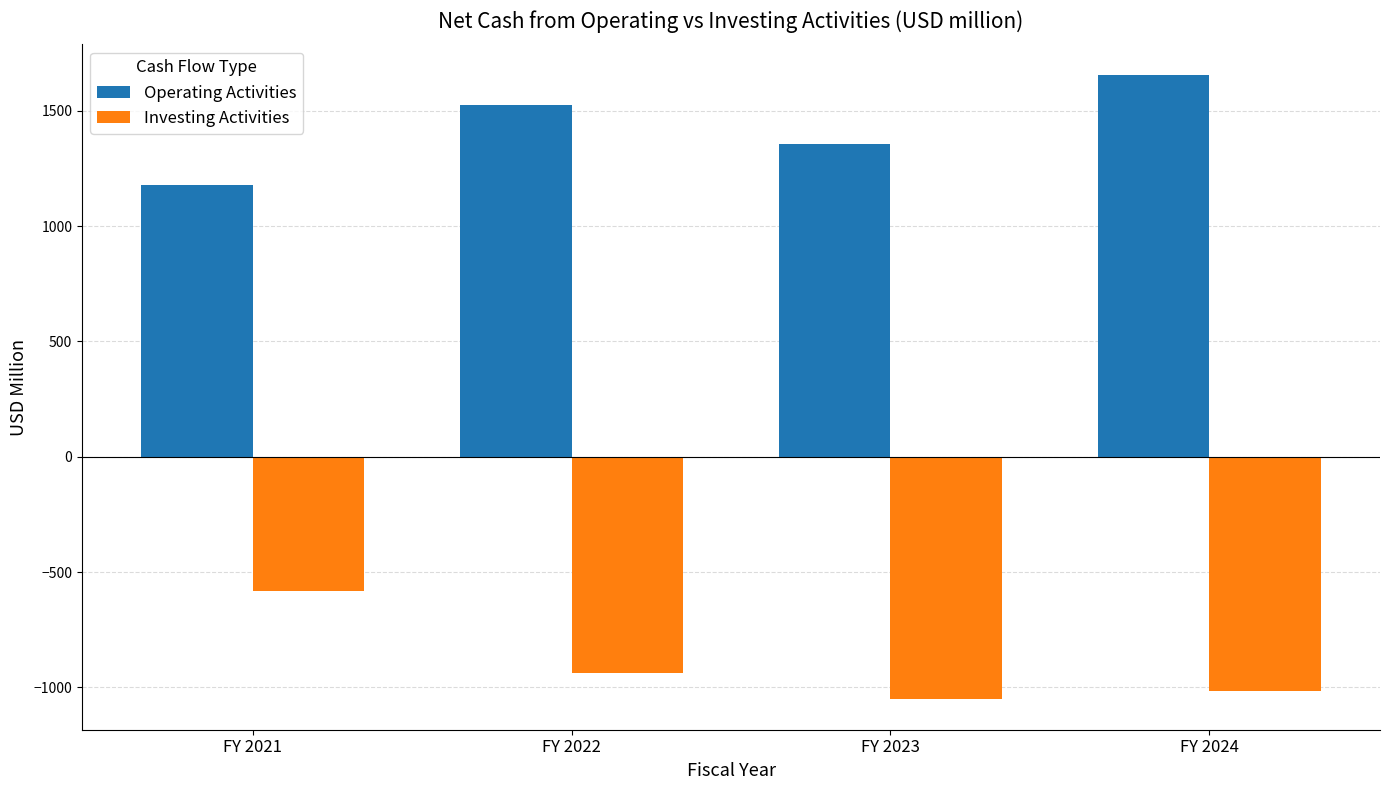

At which label does Investing Activities reach its minimum?

FY 2023